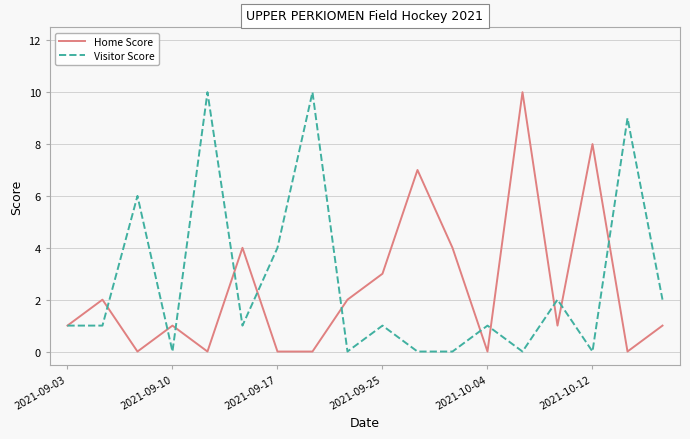

What is the highest value of the Home Score series?

10